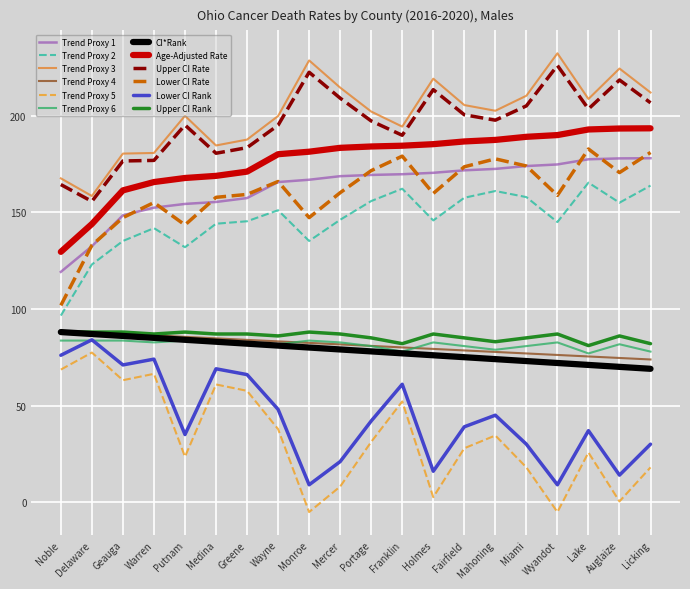

What is the difference between the highest and lowest values at Geauga?

117.2